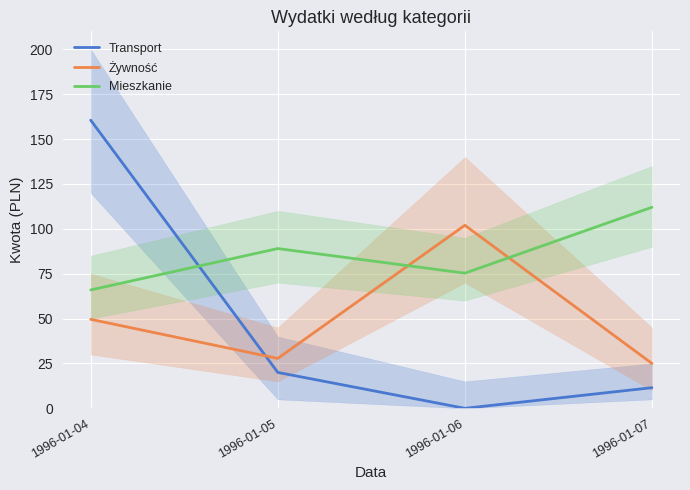

Reading right to left, extract all data points from this chart.

Transport: 11.5	0.0	20.0	160.5
Żywność: 25.0	102.0	27.8	49.6
Mieszkanie: 112.0	75.3	89.0	66.0